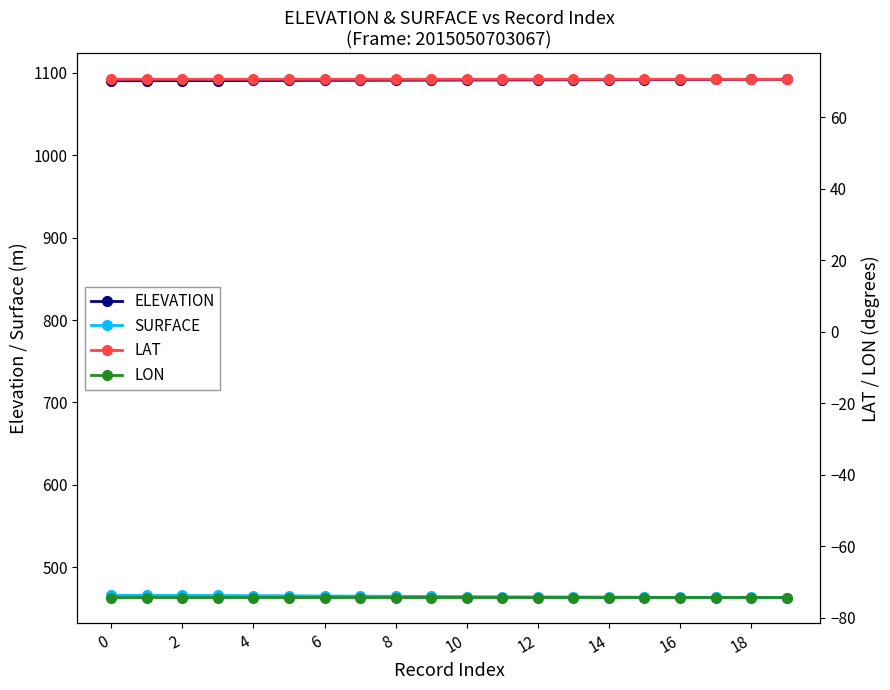

What is the label of the 7th point from the right?

13